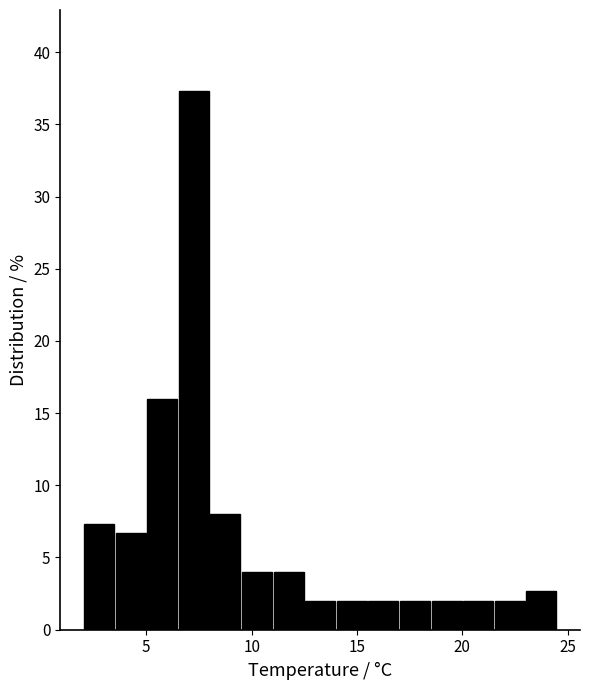

Read against the x-axis, roughly where is the centre of the tallest bar?

7.5